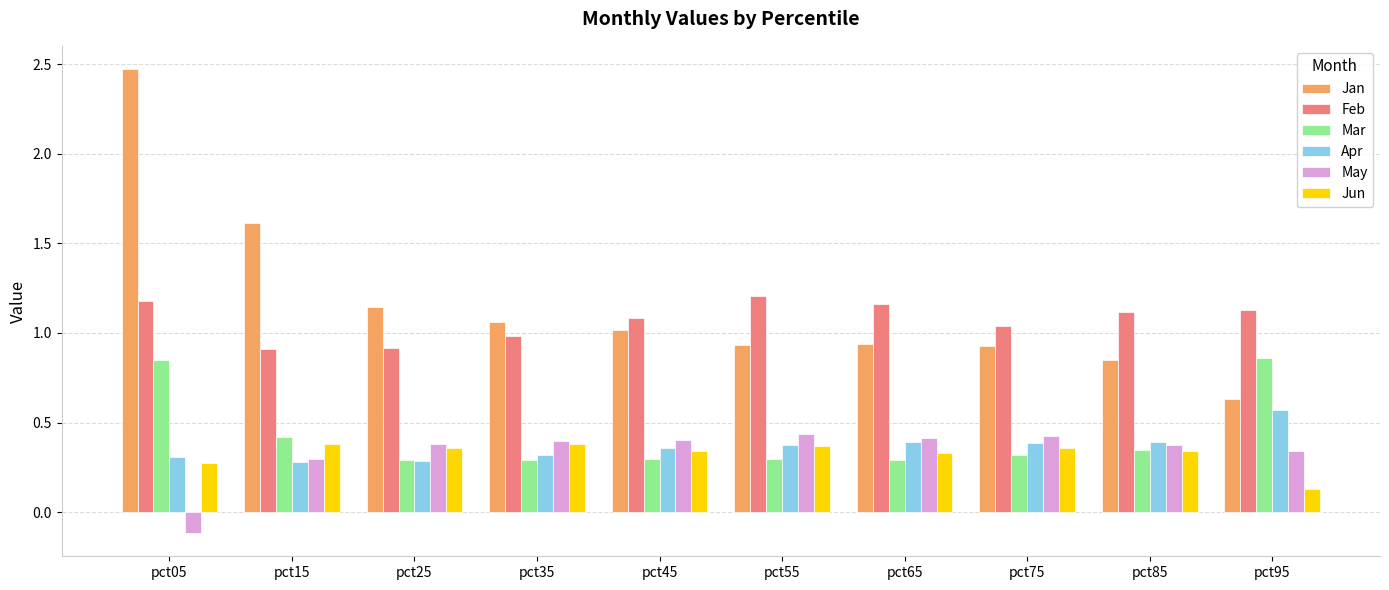

Which series has the largest range (max minus min)?

Jan